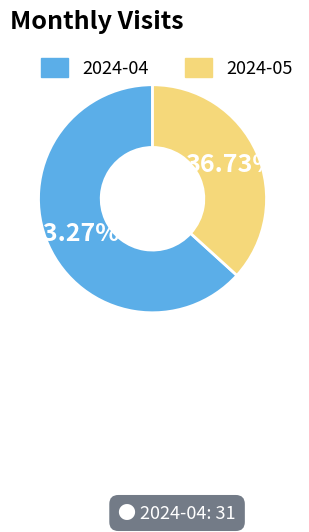

What percentage is the 2024-04 slice, to the nearest percent?

63%